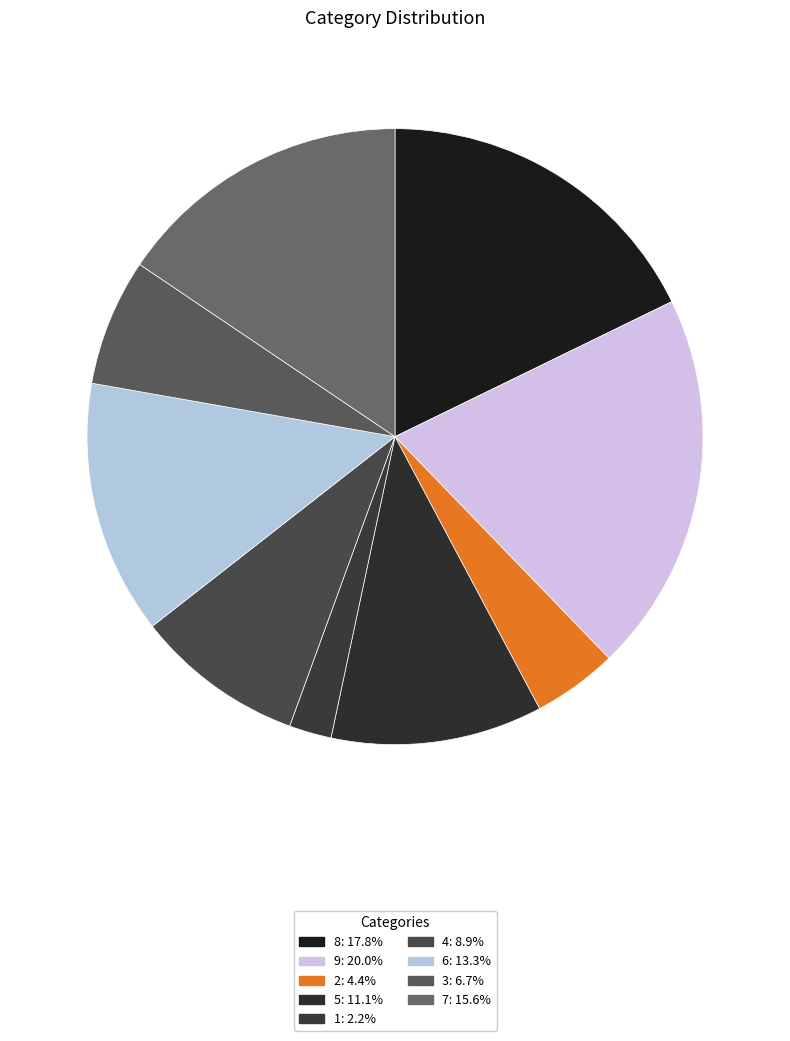

Does 4 represent more than half of the total?

No